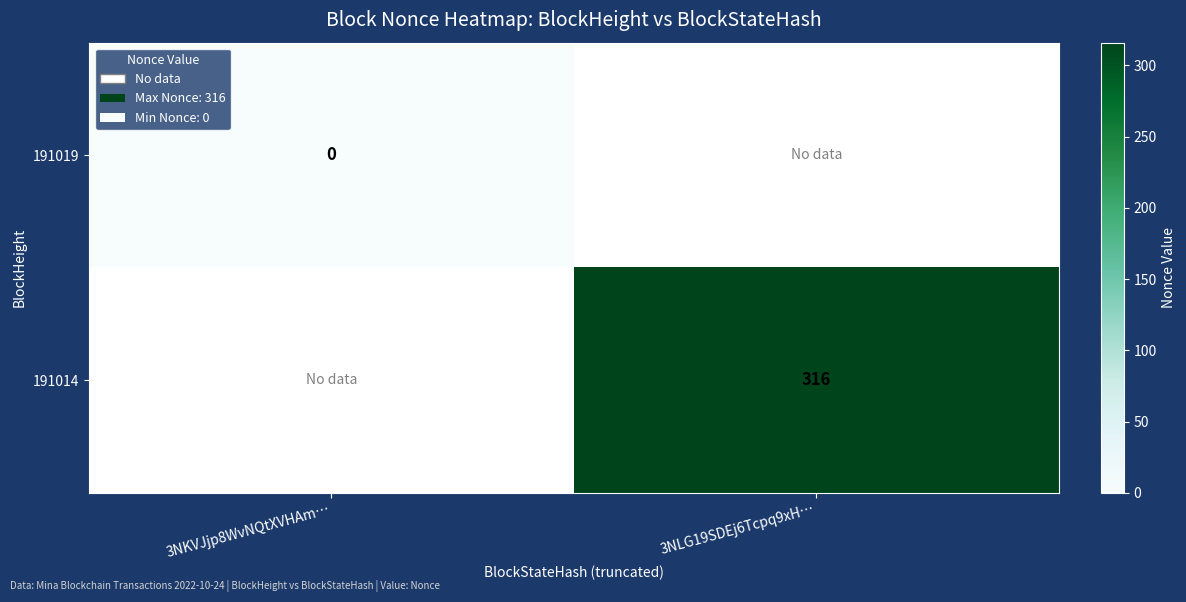

The value of 191014 at 3NLG19SDEj6Tcpq9xH… is 316. True or false?

True